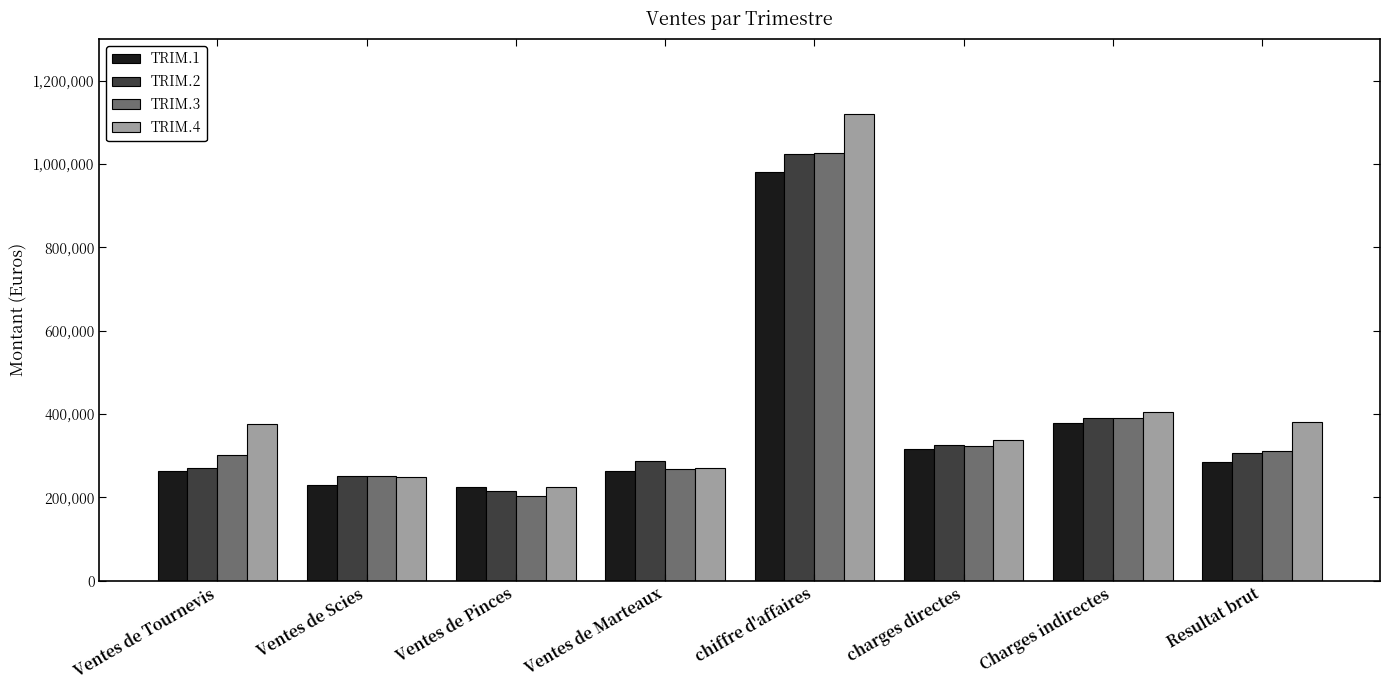

What is the difference between the maximum and minimum values in the TRIM.4 series?

896779.1